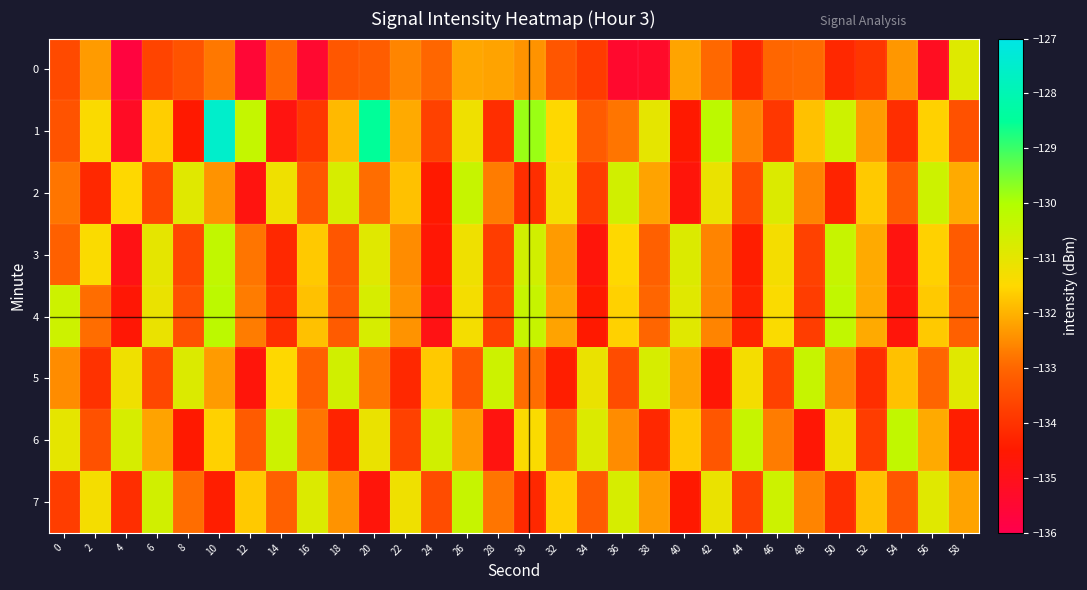

What is the greatest value displayed?

-127.5